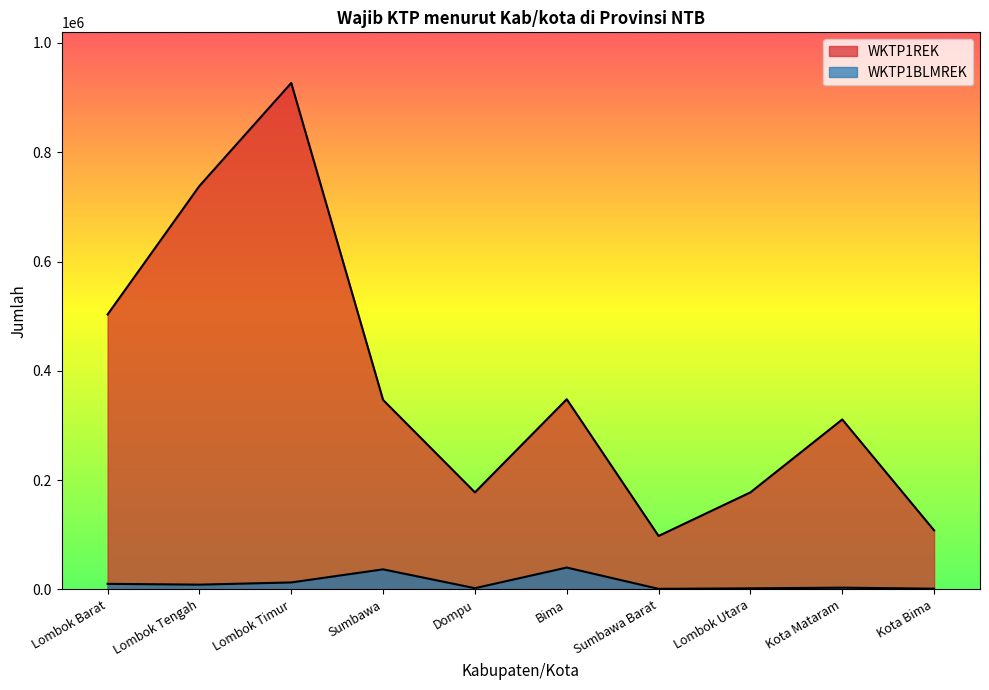

What are all the series names shown in the legend?

WKTP1REK, WKTP1BLMREK